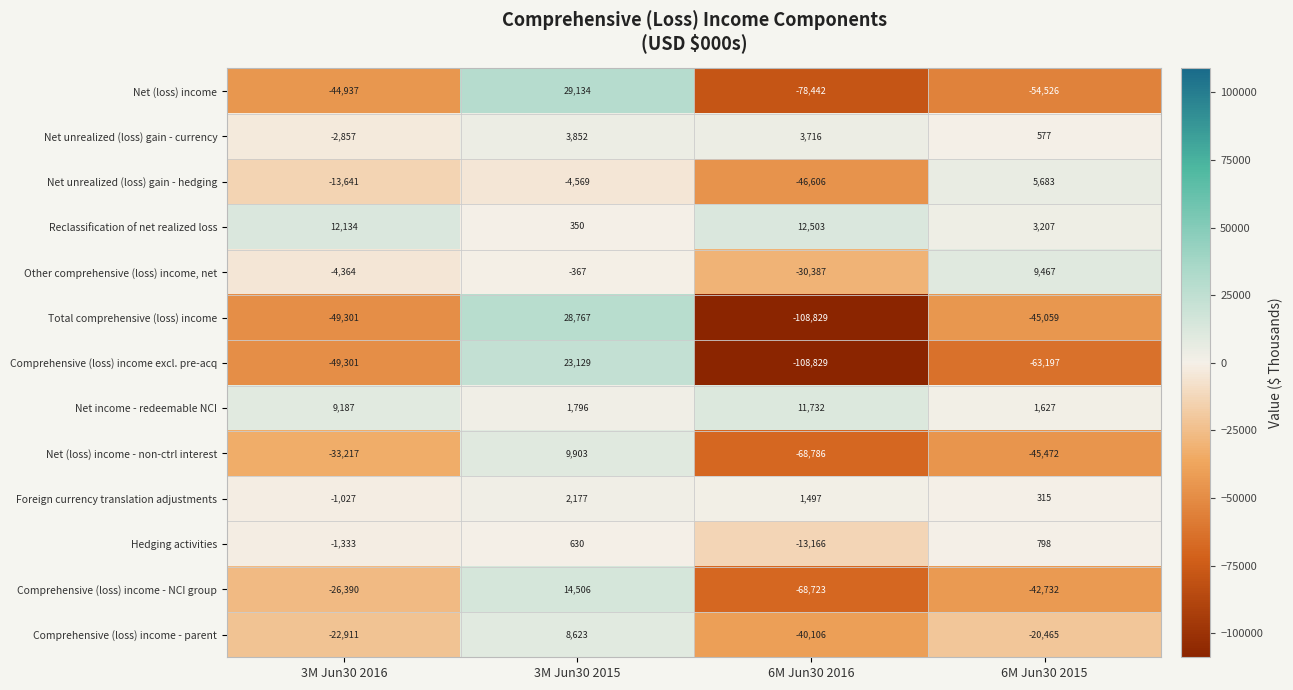

What value does the Reclassification of net realized loss series have at 3M Jun30 2016, to the nearest 100?

12100